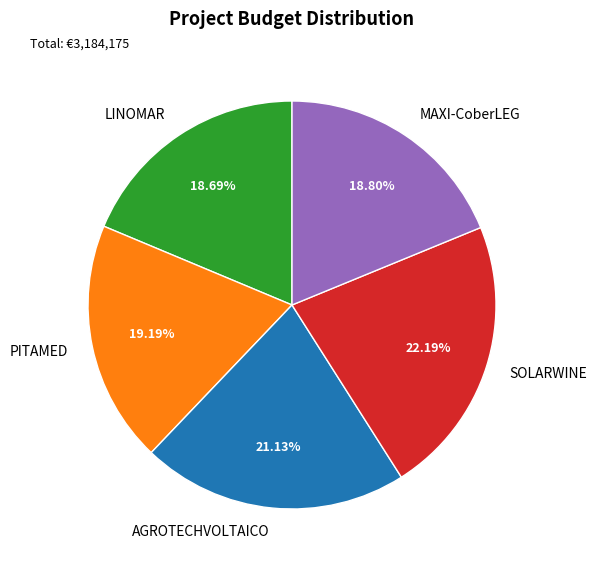

What percentage is the PITAMED slice, to the nearest percent?

19%